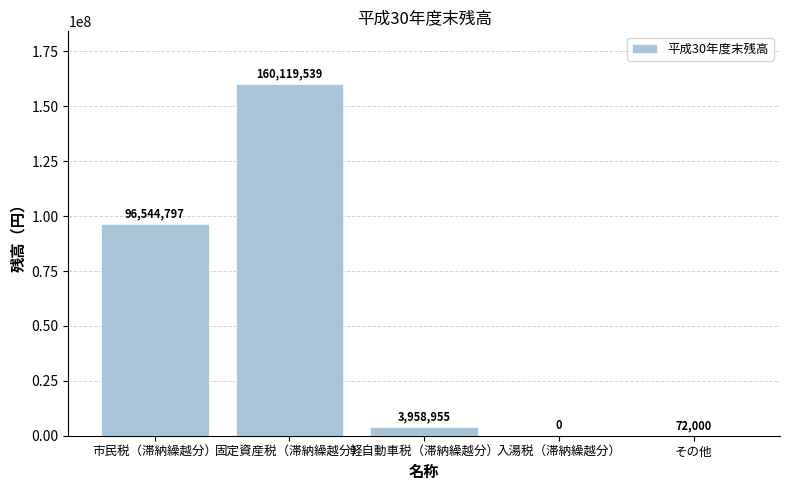

Reading left to right, what are all the values shown in this chart?

市民税（滞納繰越分）=96544797	固定資産税（滞納繰越分）=160119539	軽自動車税（滞納繰越分）=3958955	入湯税（滞納繰越分）=0	その他=72000